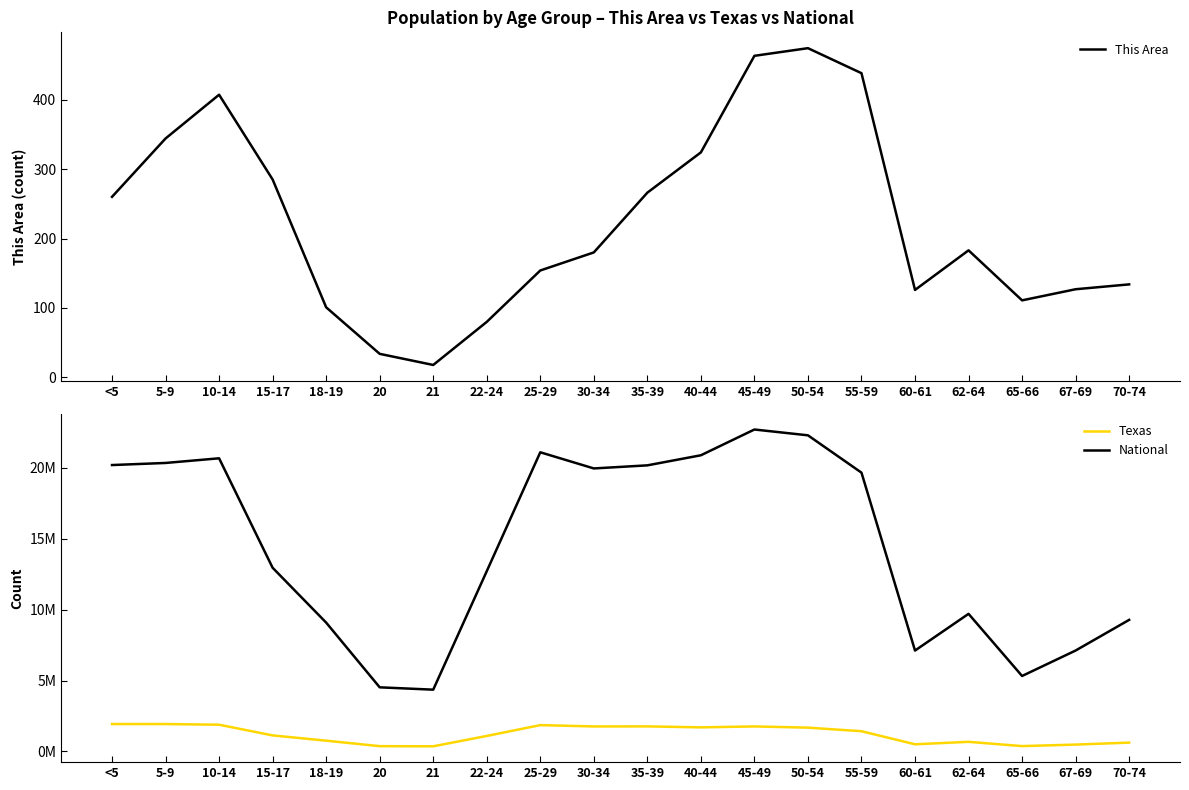

Reading left to right, extract all data points from this chart.

This Area: 260	344	407	285	101	34	18	80	154	180	266	324	463	474	438	126	183	111	127	134
Texas: 1928473	1928234	1881883	1127234	755890	369040	359015	1089024	1853039	1760434	1763587	1694795	1760467	1674869	1422924	500523	674244	373062	480038	619156
National: 20201362	20348657	20677194	12954254	9086089	4519129	4354294	12712576	21101849	19962099	20179642	20890964	22708591	22298125	19664805	7113727	9704197	5319902	7115361	9278166